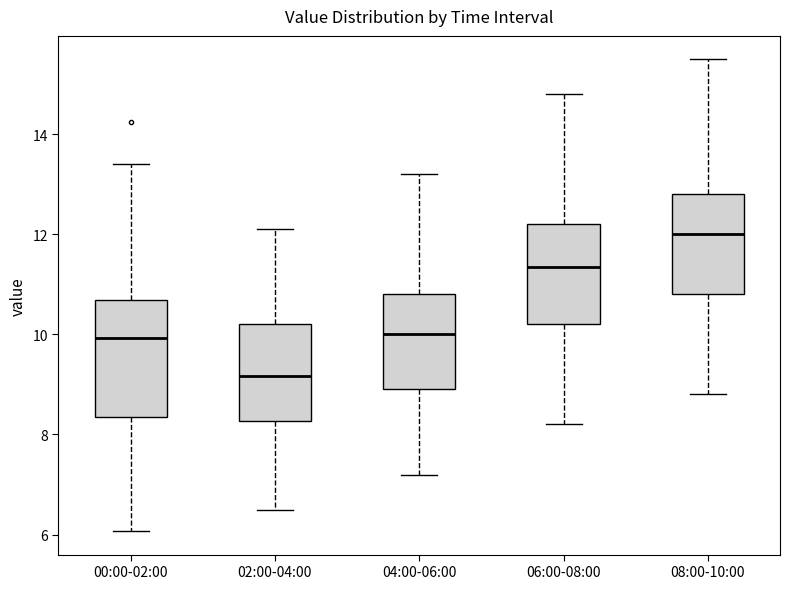

Where does the lower whisker of the box for 06:00-08:00 end on the y-axis? The values are not printed on the chart, so give them approximately, as read against the axis.

8.2